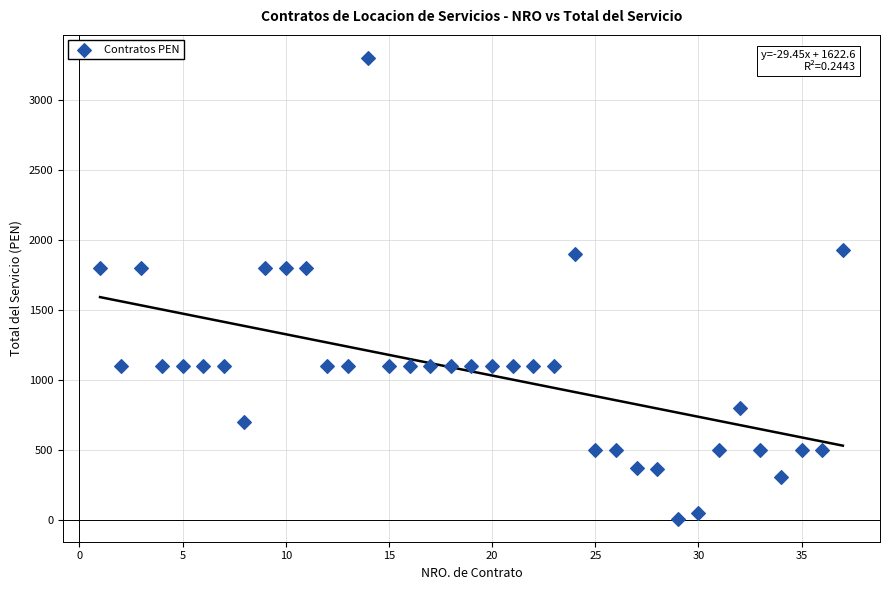

What is the range of Y values (max minus min)?

3288.0